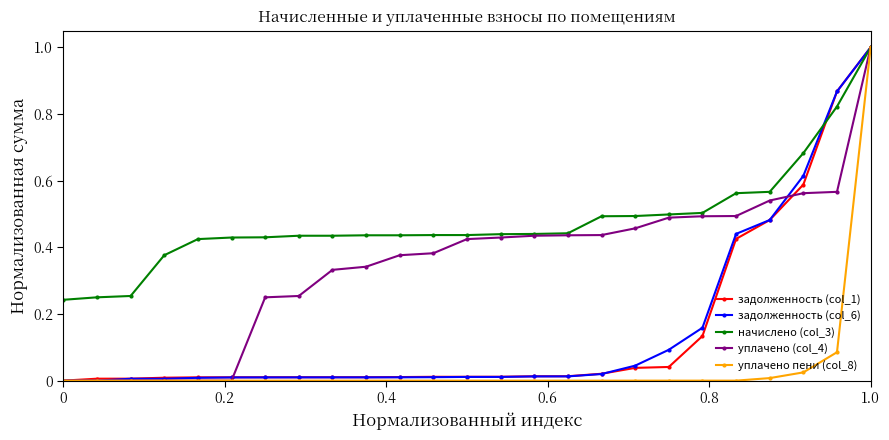

Which series has the largest total across all categories?

начислено (col_3)